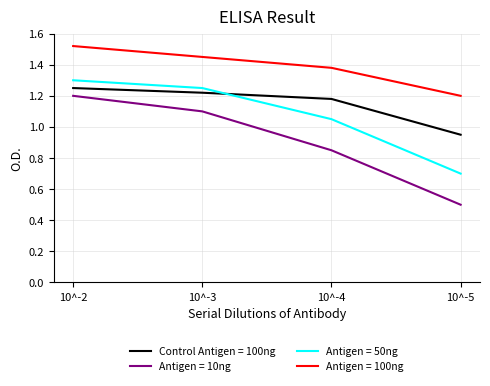

Where is Antigen = 50ng nearest to the value 1?

10^-4